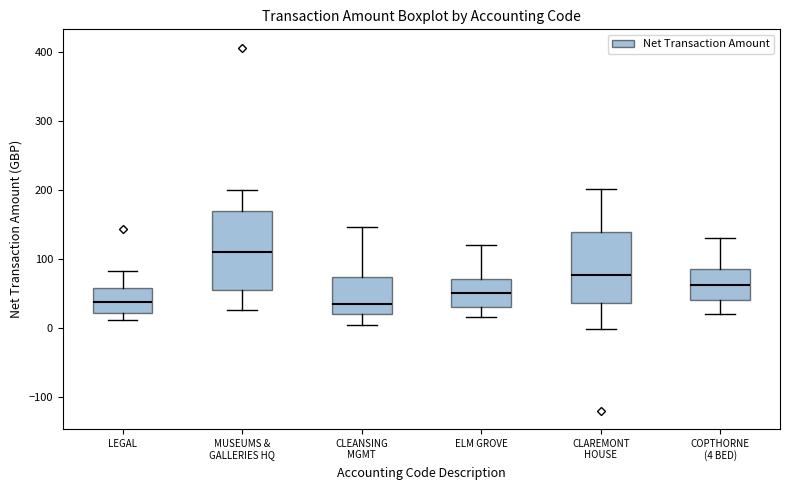

Reading left to right, transcribe this box plot: for each box, give where its median line is, the range the box spans, and where its two whiskers end, as read against the y-axis. The values are not printed on the chart, so give them approximately, as read against the axis.

LEGAL: median 40, box 20 to 60, whiskers 10 to 80
MUSEUMS & GALLERIES HQ: median 110, box 50 to 170, whiskers 30 to 200
CLEANSING MGMT: median 40, box 20 to 70, whiskers 0 to 150
ELM GROVE: median 50, box 30 to 70, whiskers 20 to 120
CLAREMONT HOUSE: median 80, box 40 to 140, whiskers 0 to 200
COPTHORNE (4 BED): median 60, box 40 to 90, whiskers 20 to 130